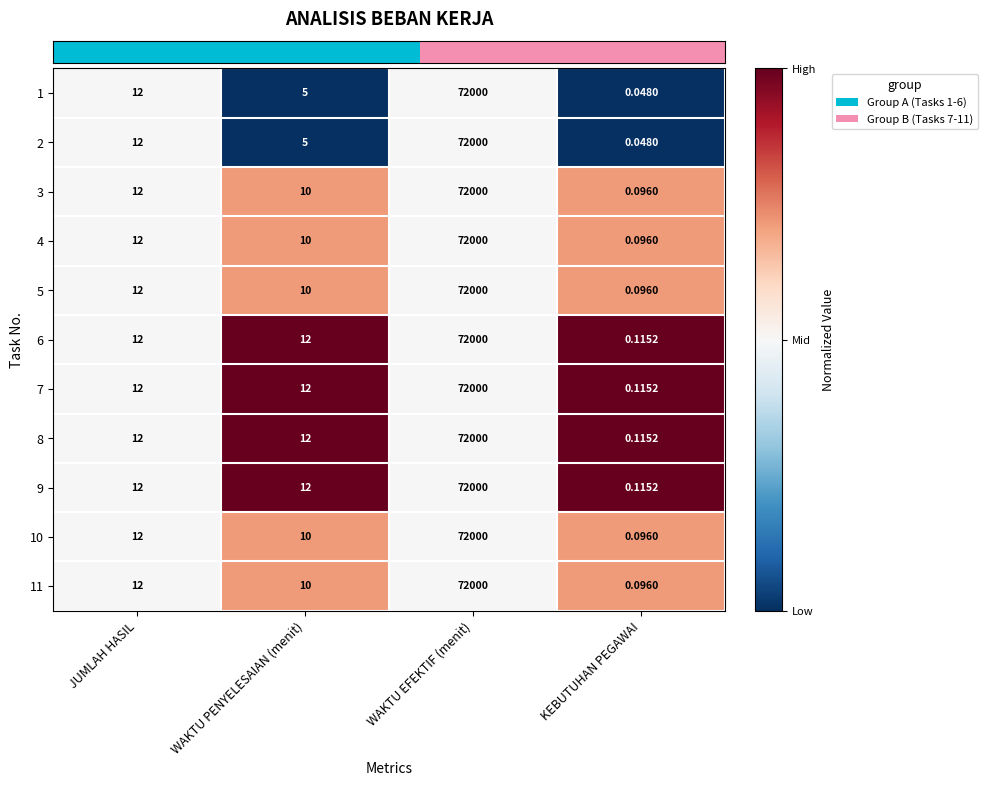

At which label does 2 reach its minimum?

KEBUTUHAN PEGAWAI